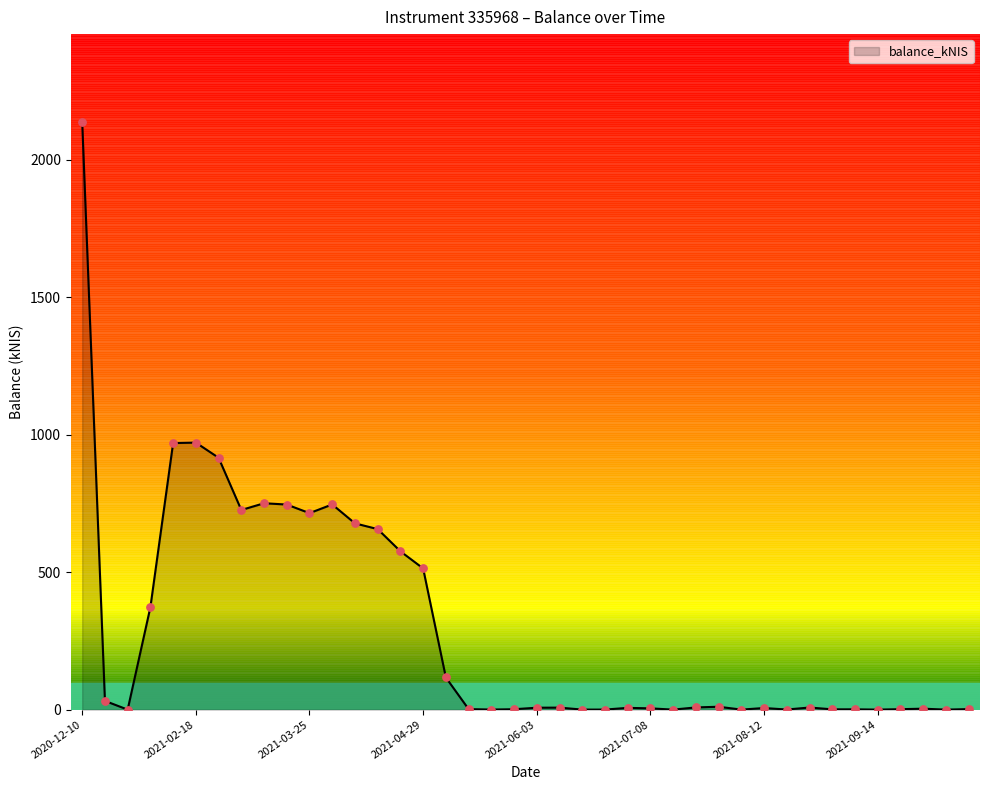

What is the greatest value displayed?

2137.2